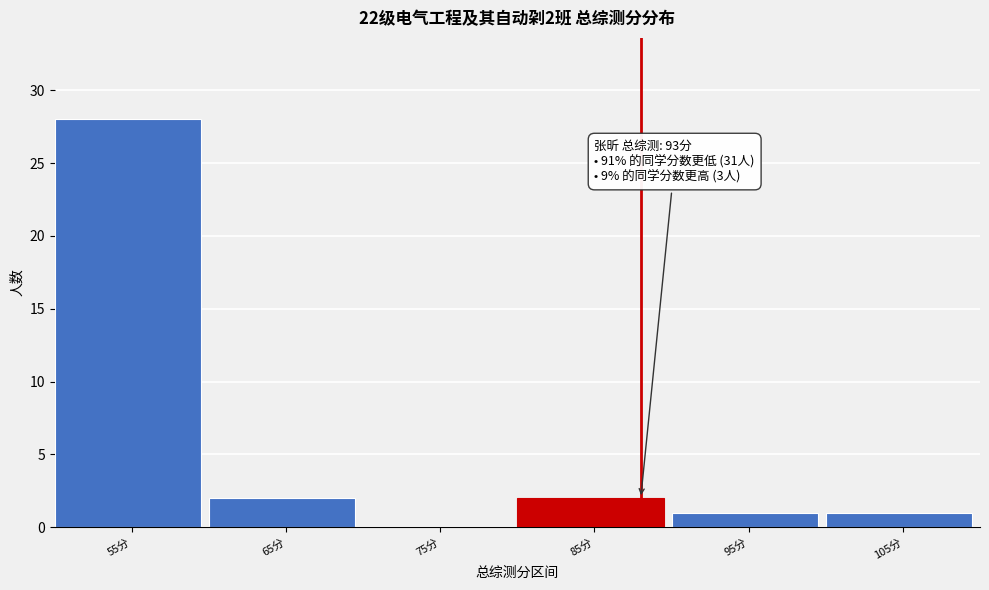

Reading right to left, extract all data points from this chart.

105分=1	95分=1	85分=2	75分=0	65分=2	55分=28